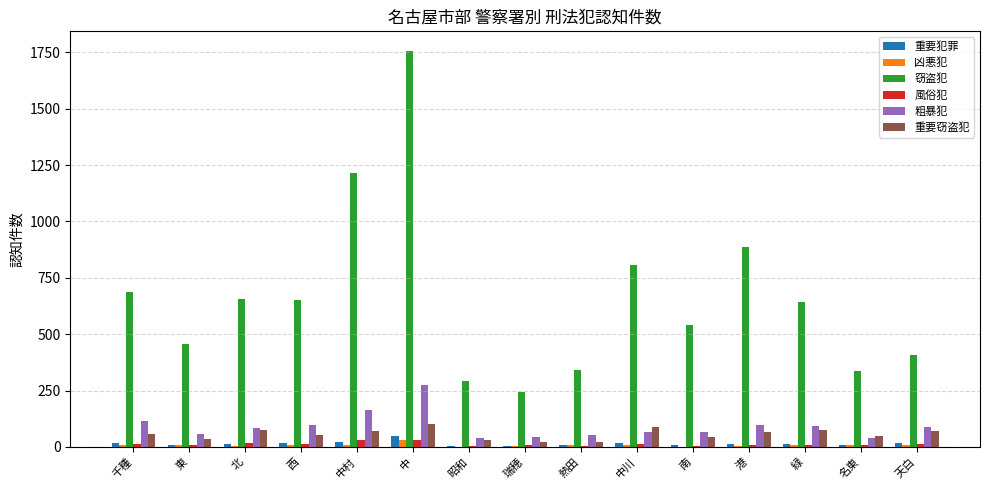

Which category has the highest value in the 粗暴犯 series?

中